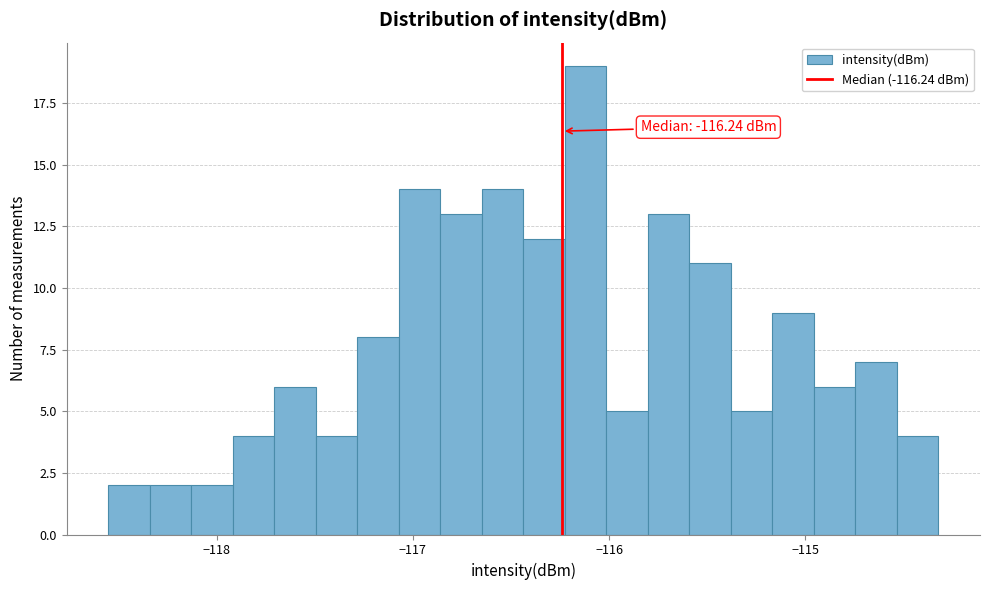

Around what value on the x-axis is the tallest bar? Give the approximate position of its centre, as read against the axis.

-116.1